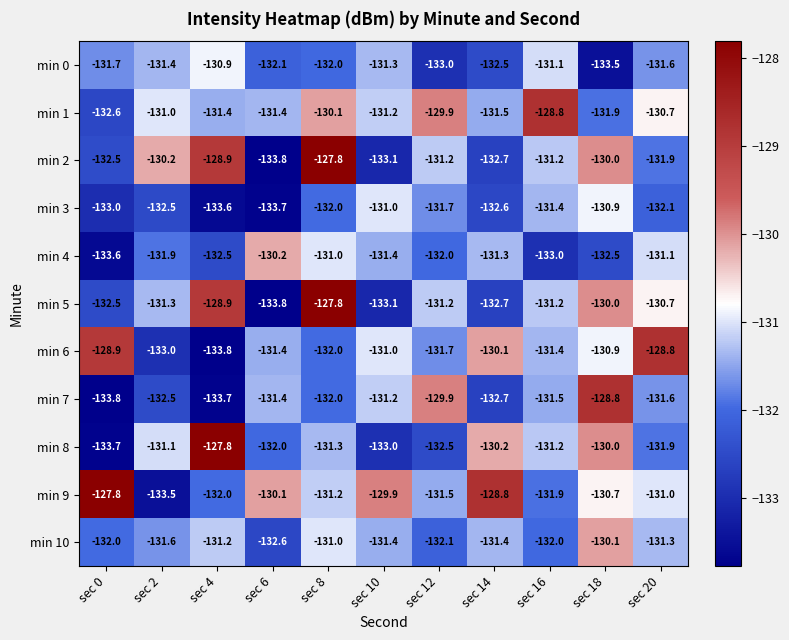

What is the total value across all series at sec 12?

-1446.7